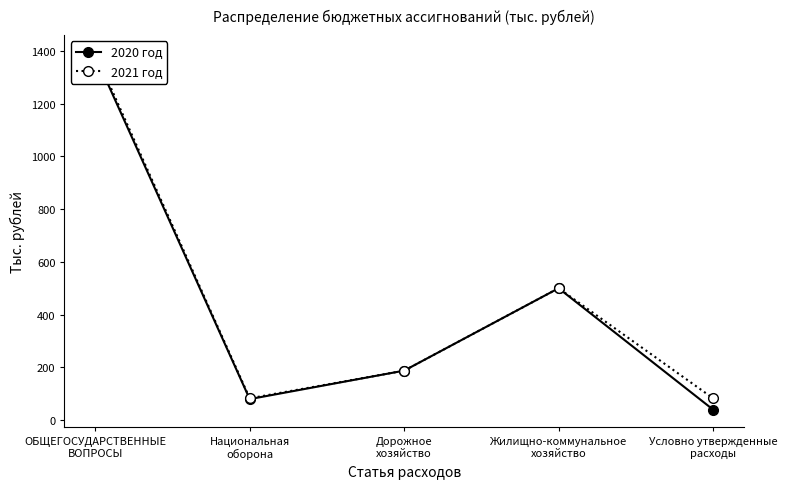

What is the difference between the highest and lowest values at Условно утвержденные
расходы?

42.9